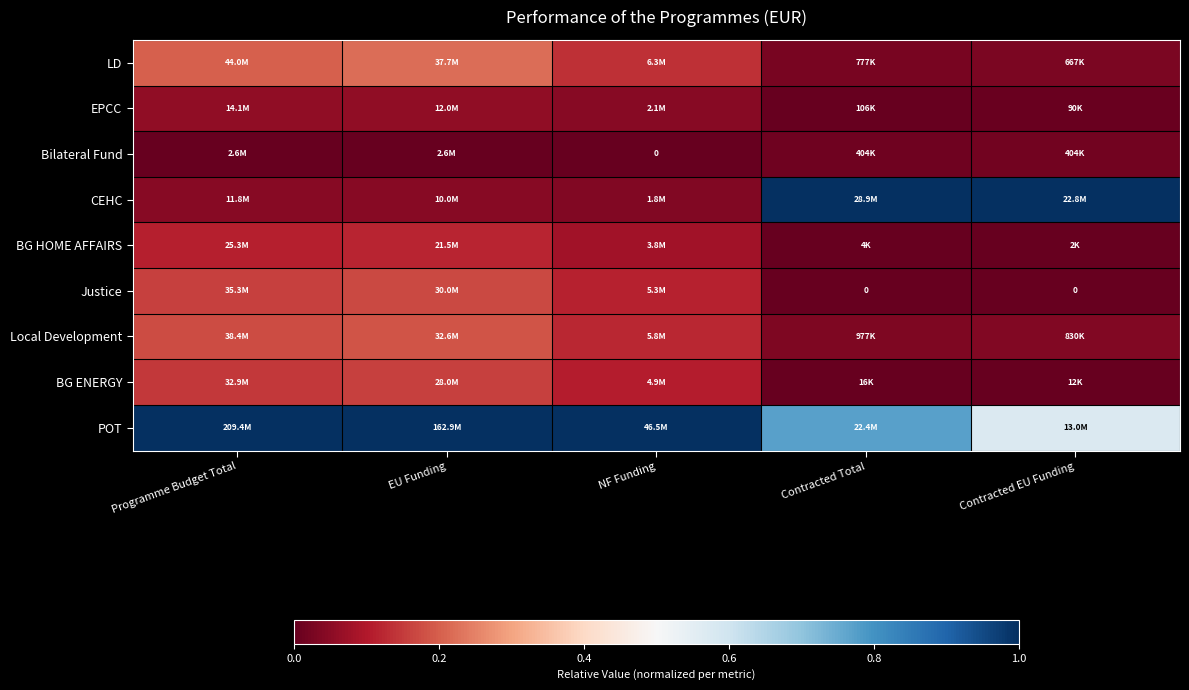

At which label is BG HOME AFFAIRS closest to 0?

Contracted EU Funding